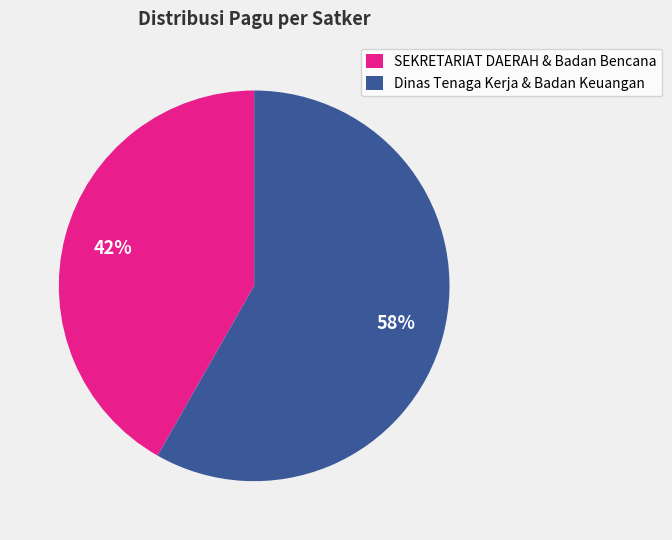

Which slice is the smallest?

SEKRETARIAT DAERAH & Badan Bencana